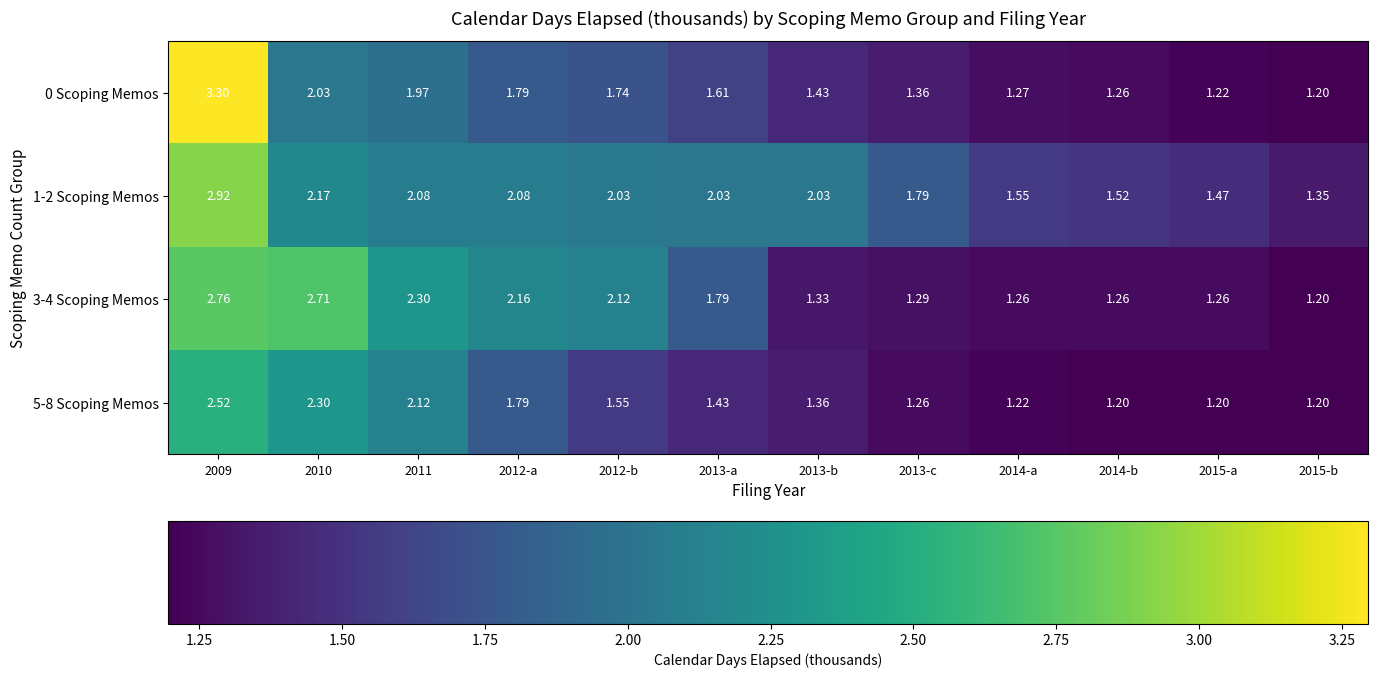

Which series has the largest total across all categories?

1-2 Scoping Memos